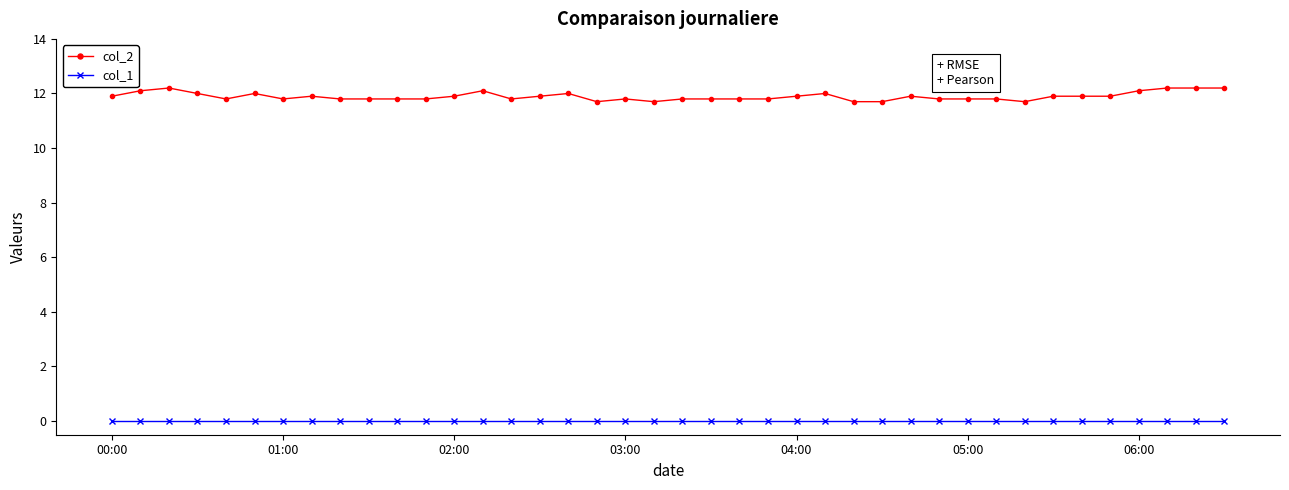

What is the value of the col_2 point at the 16th from the left?

11.9